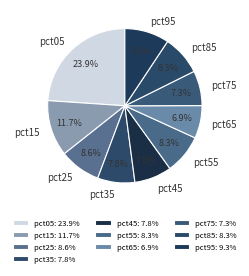

The pct45 slice represents 20% of the pie. True or false?

False